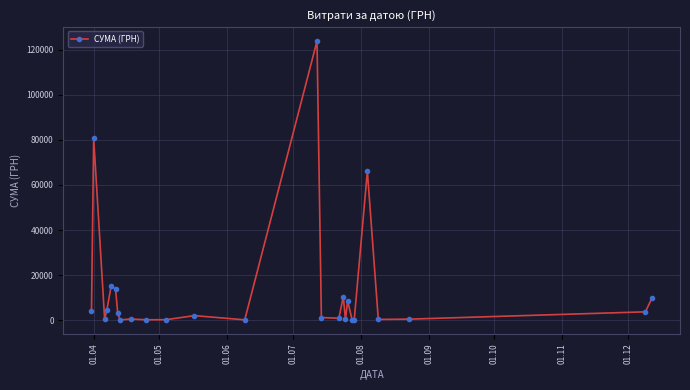

True or false: there are more than 2 points higher than both neighbors.

True